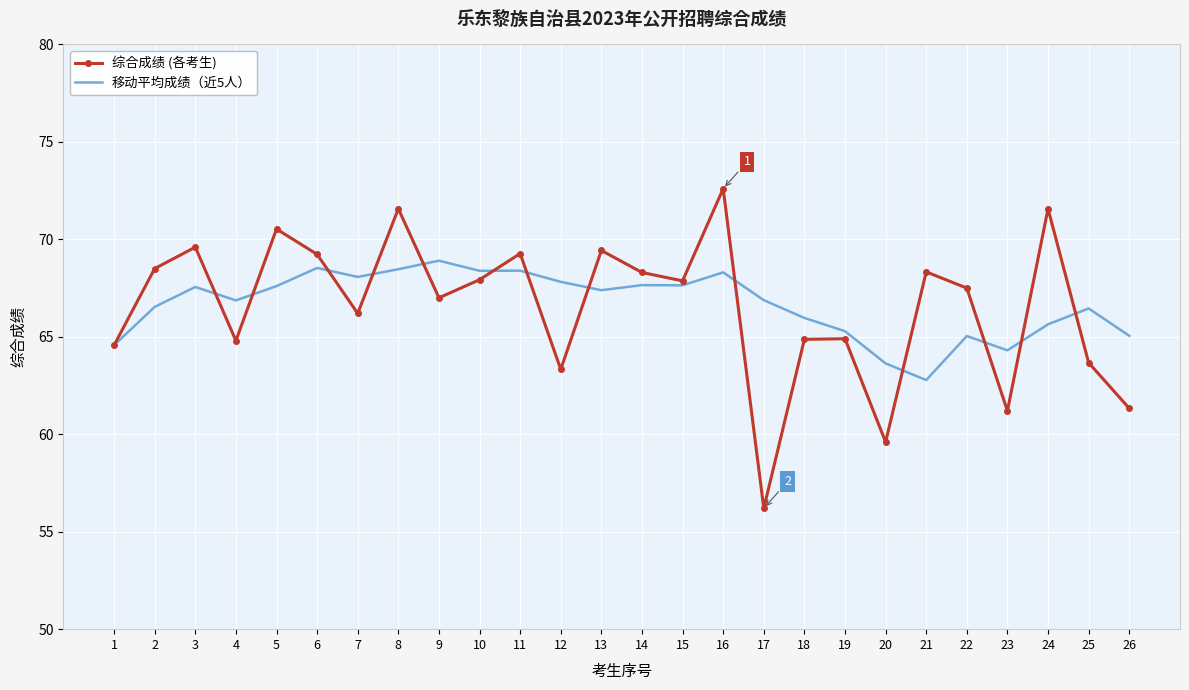

Is the value of 综合成绩 (各考生) at 17 greater than the value of 移动平均成绩（近5人） at 14?

No